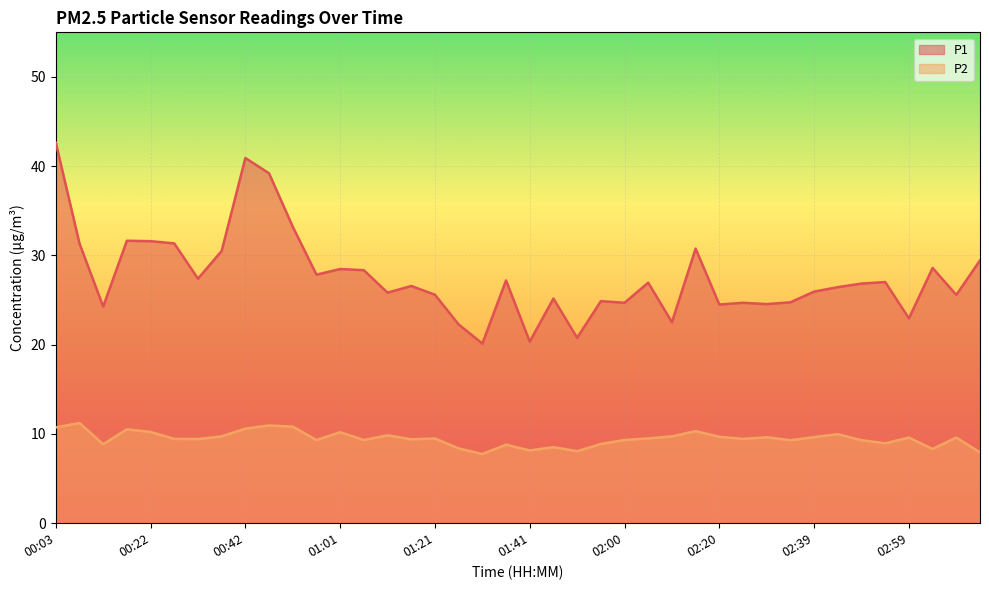

What is the total value across all series at 29?

34.1